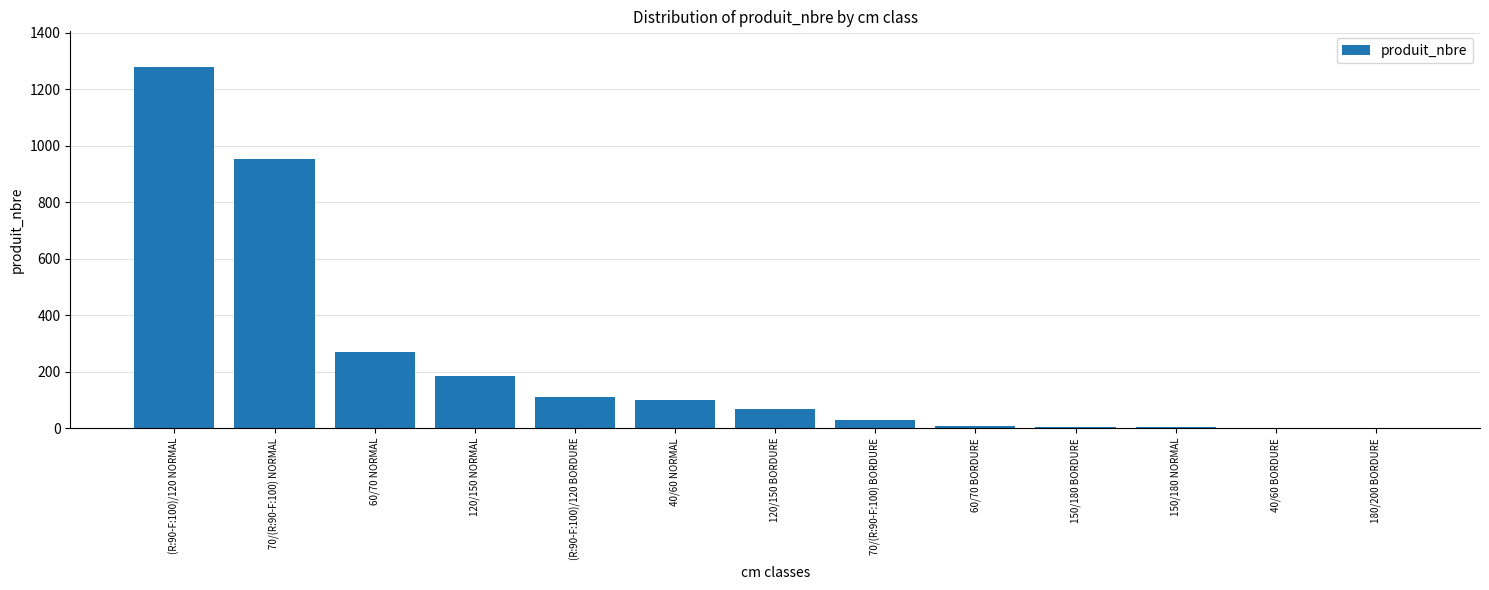

The value at 120/150 NORMAL is 186. True or false?

True